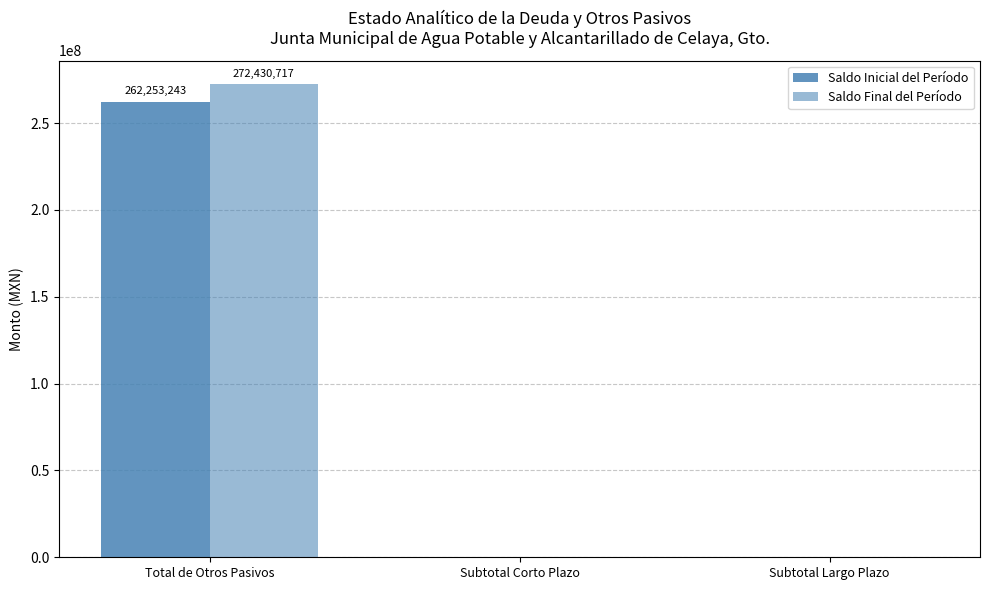

Does the chart contain stacked bars?

No